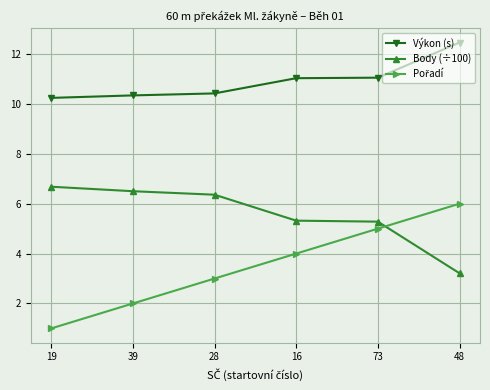

What is the difference between the maximum and minimum values in the Výkon (s) series?

2.2